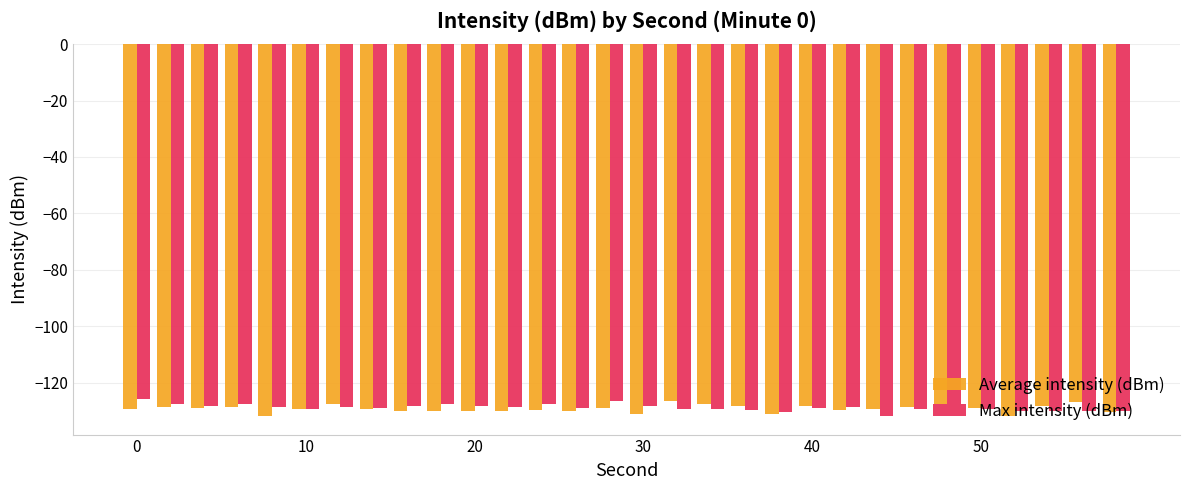

What is the difference between the maximum and minimum values in the Max intensity (dBm) series?

6.1